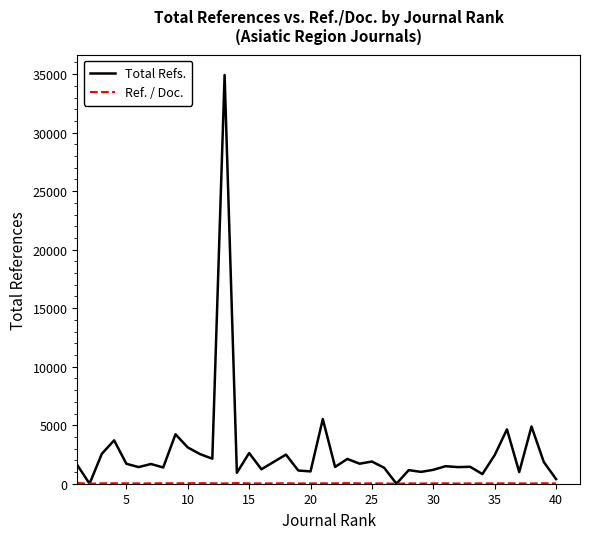

Which series has the widest spread of values?

Total Refs.